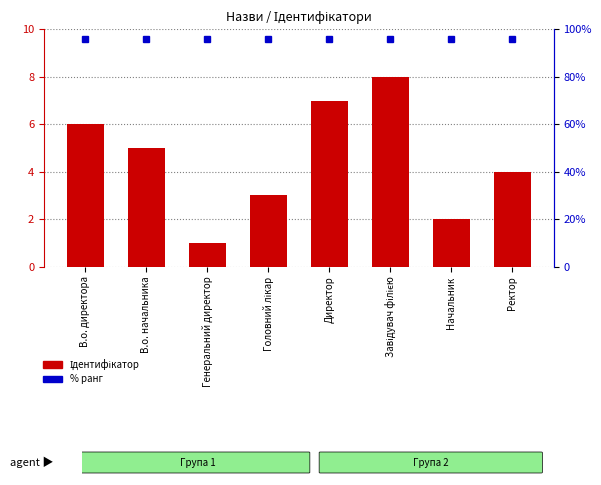

What is the greatest value displayed?

8